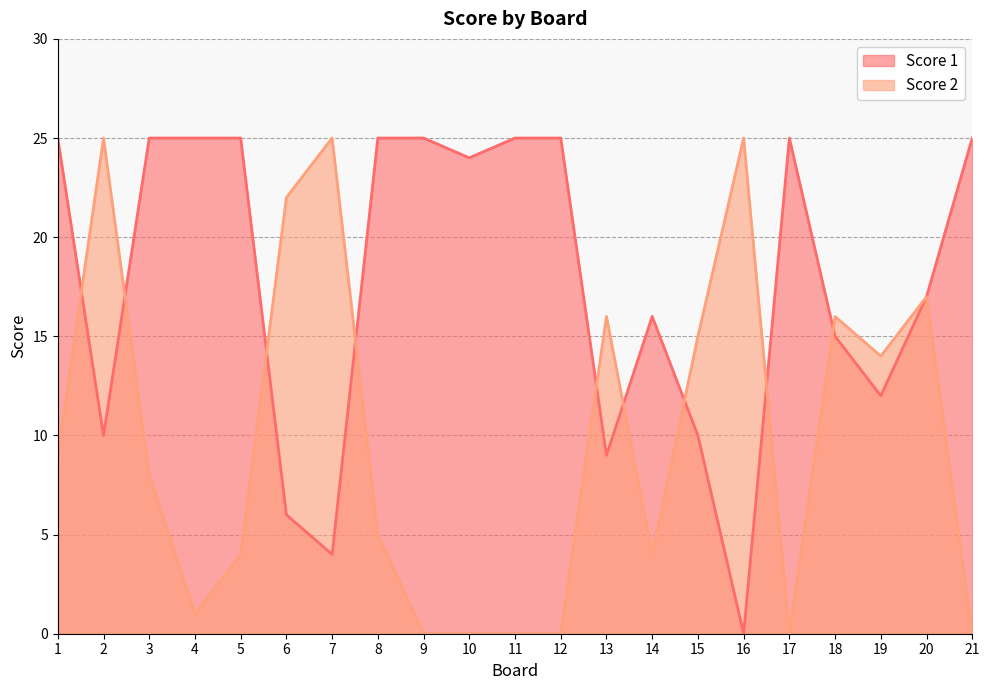

True or false: Score 2 and Score 1 intersect in this chart.

True